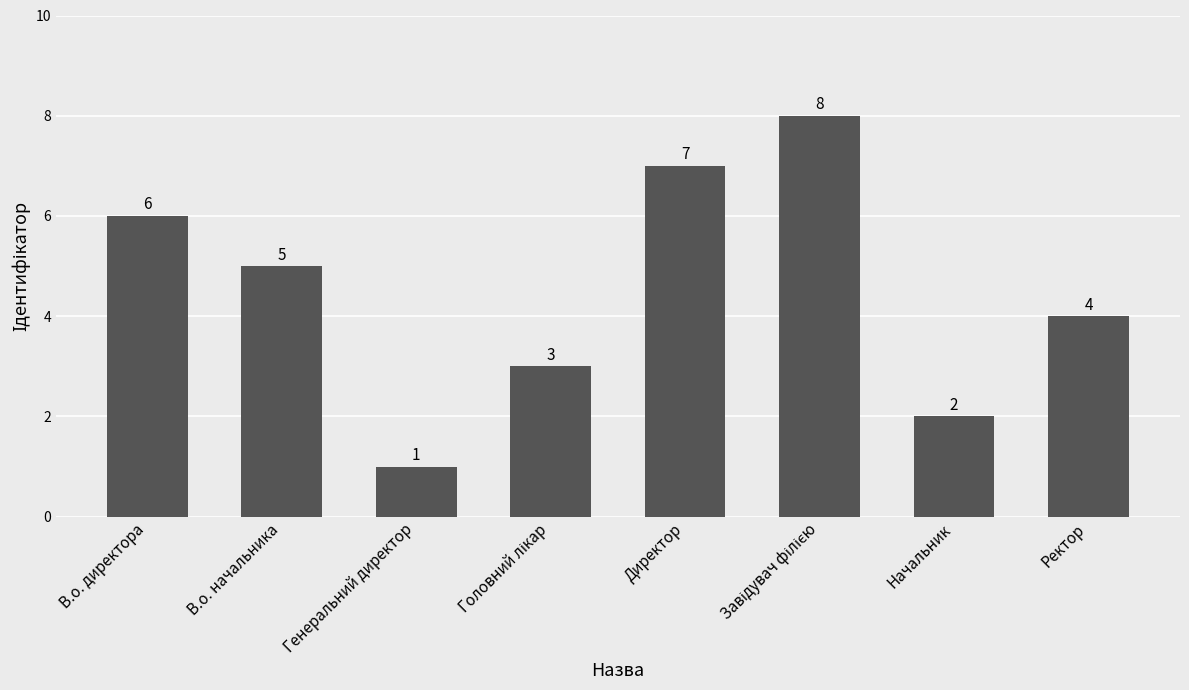

Reading left to right, transcribe all the data shown in this chart.

6	5	1	3	7	8	2	4